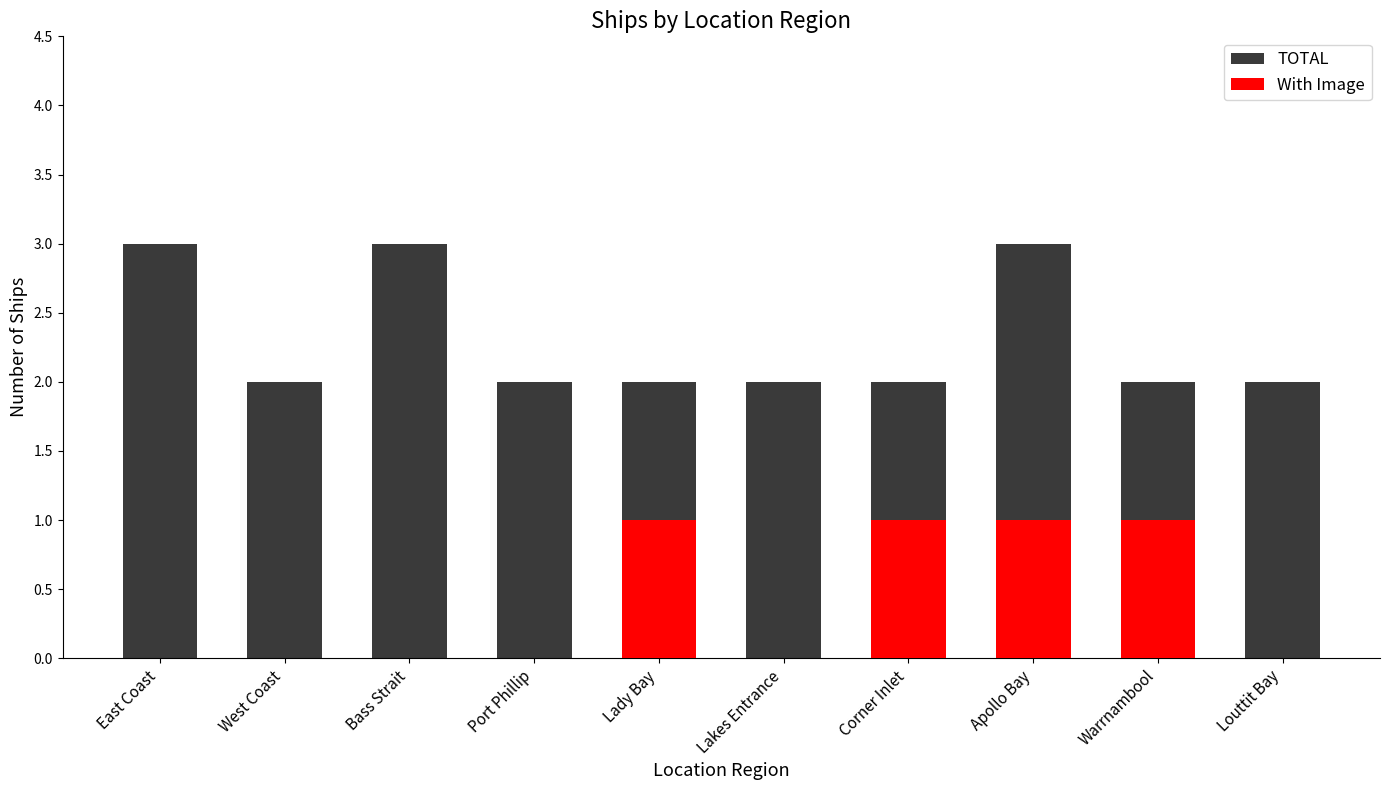

Which series changed the most between Port Phillip and Lady Bay?

With Image